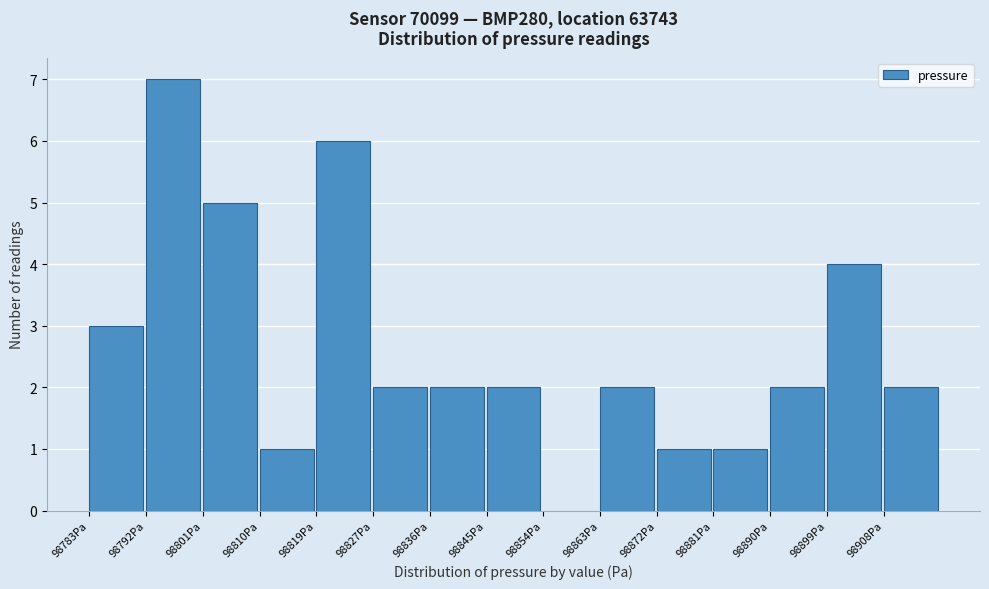

Over which range of the x-axis is the bar tallest?

98792 to 98801